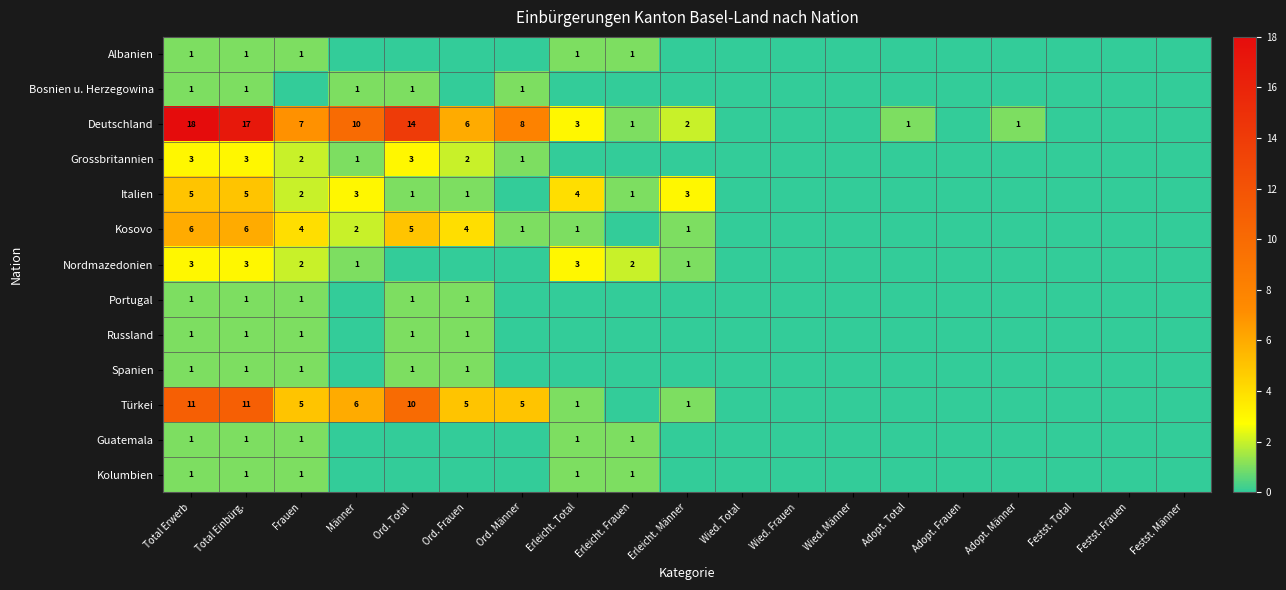

What is the difference between the maximum and minimum values in the Nordmazedonien series?

3